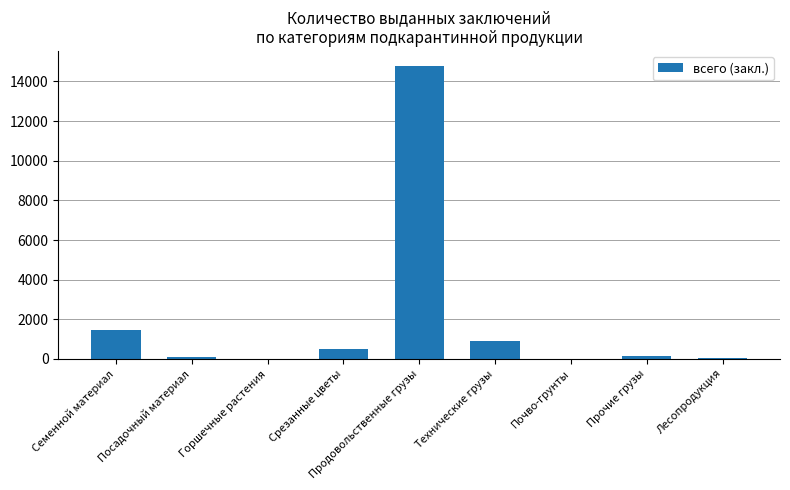

Does the chart contain stacked bars?

No